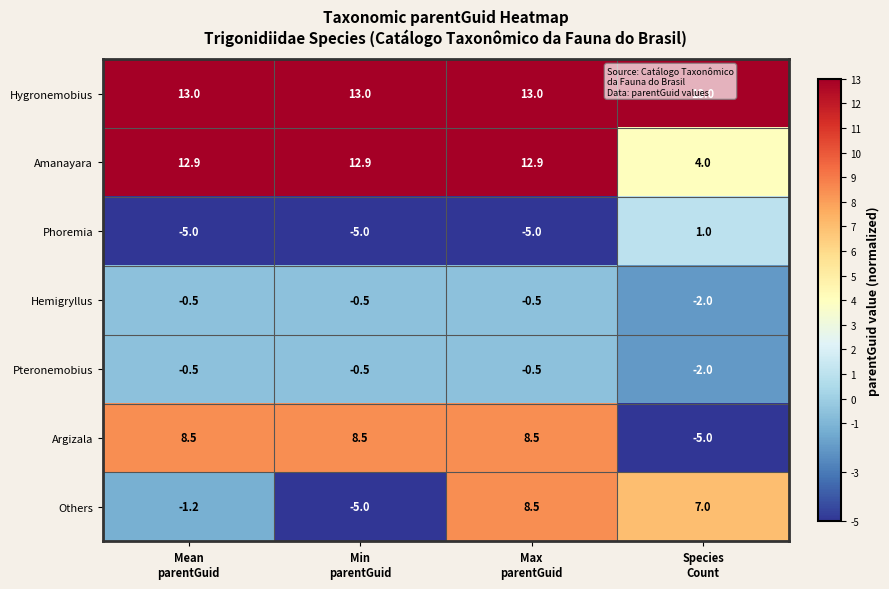

How many data points does each series have?

4